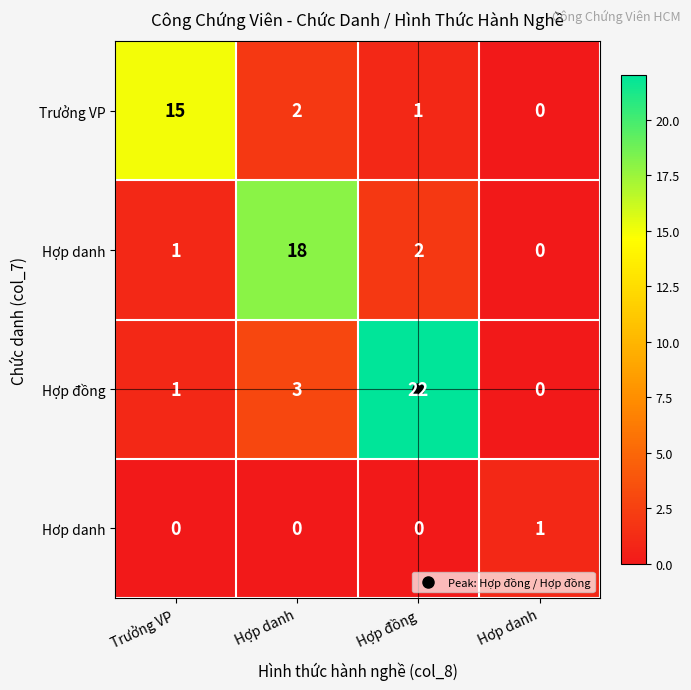

What is the difference between the maximum and minimum values in the Hợp danh series?

18